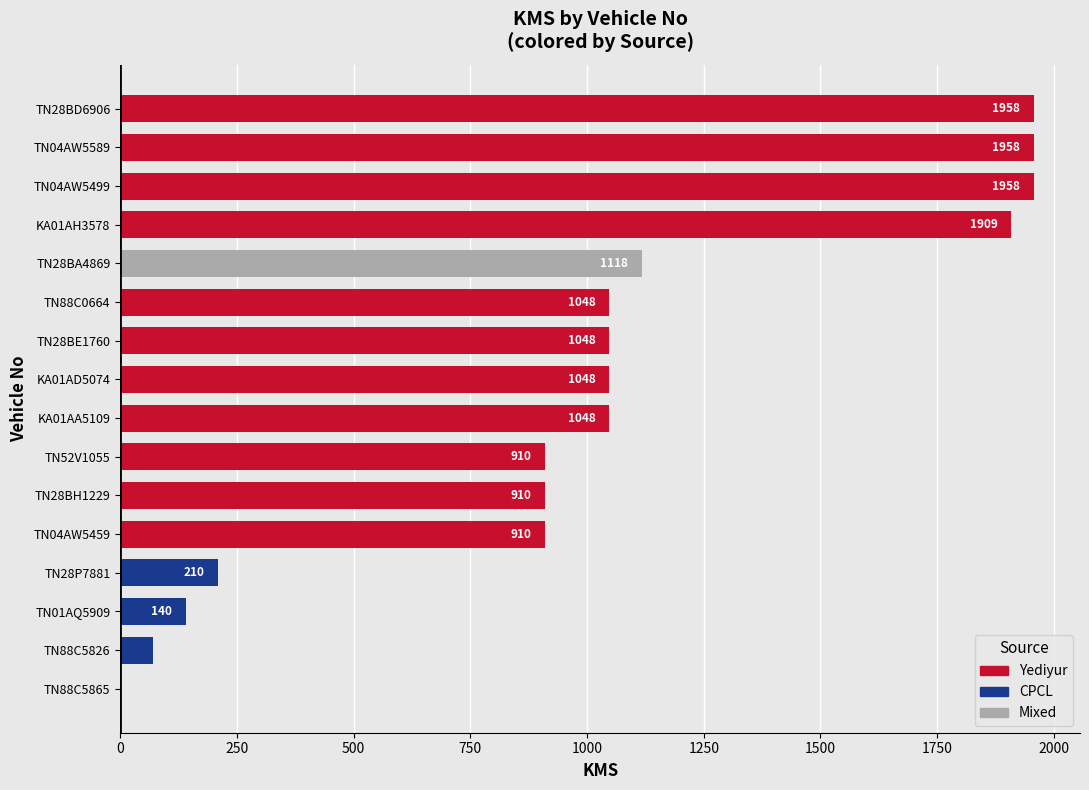

What is the approximate value at TN28P7881, to the nearest 50?

200